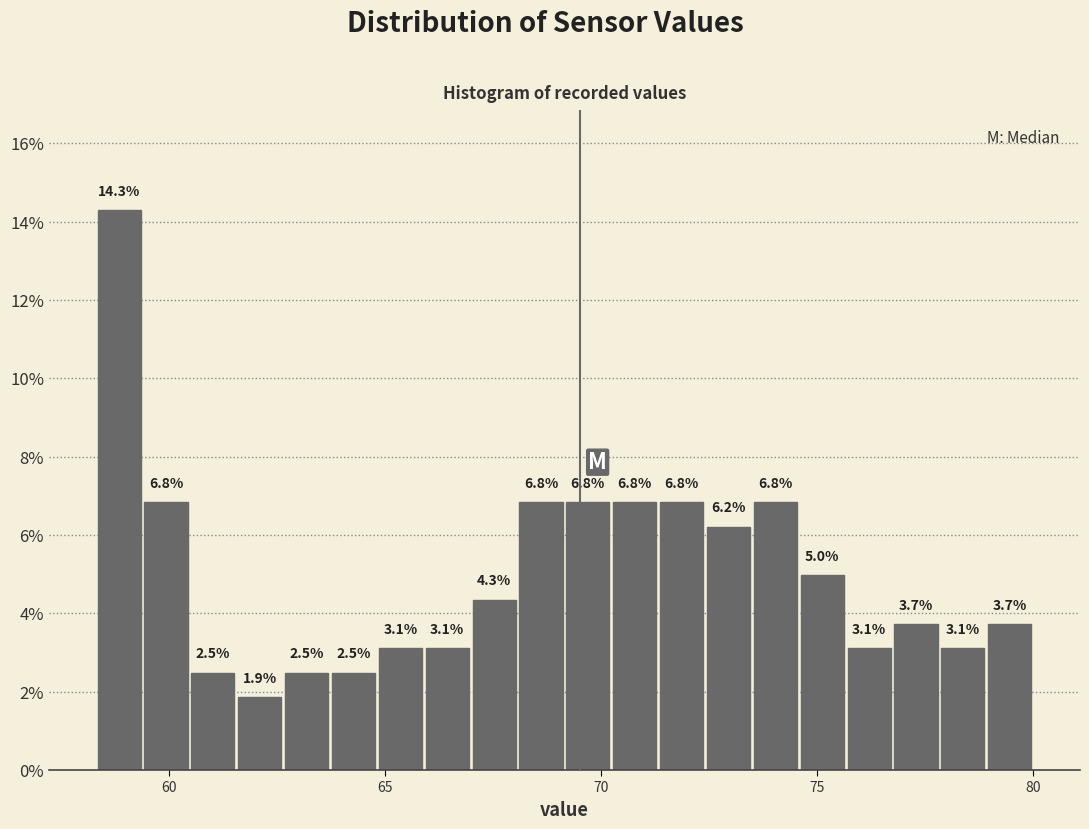

Read against the x-axis, roughly where is the centre of the tallest bar?

59.0